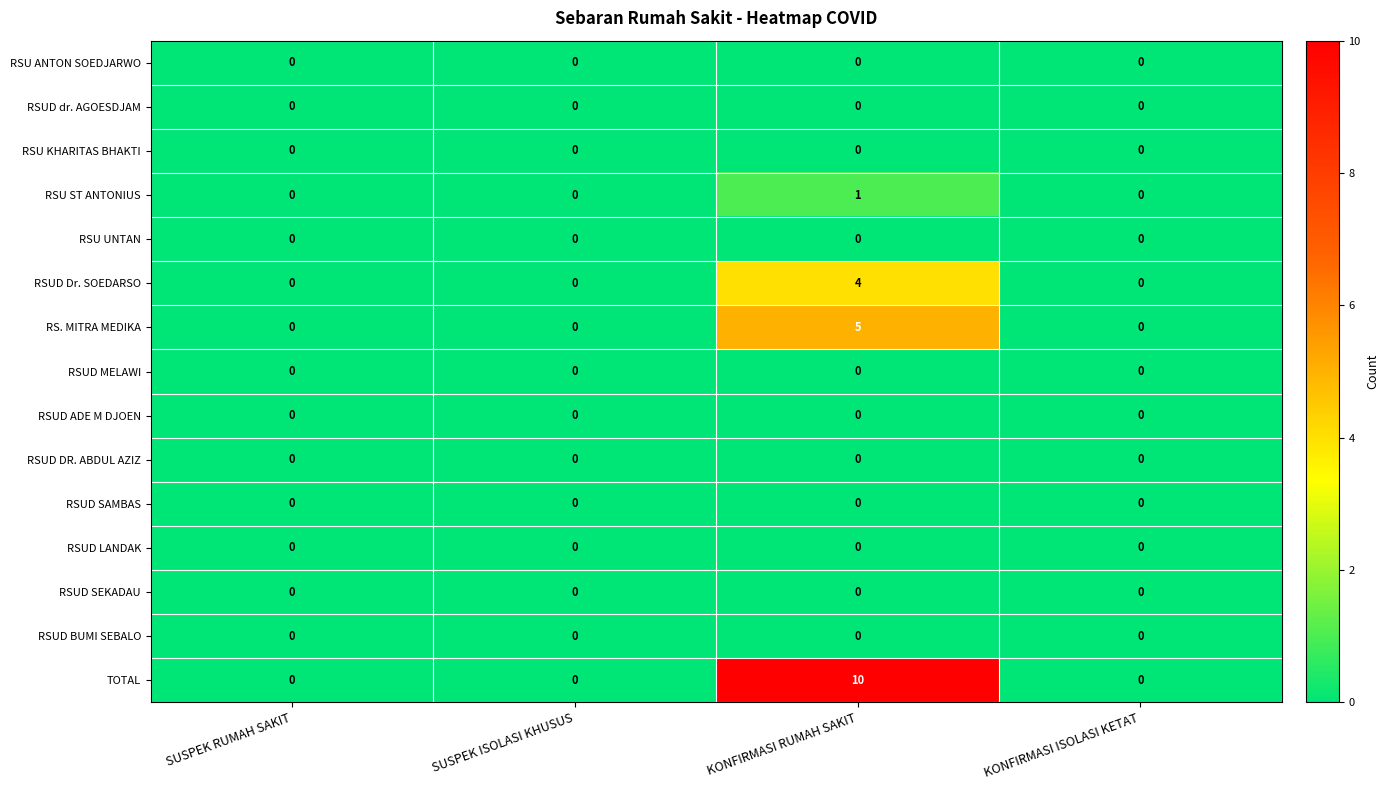

How many positive values does the RSU ST ANTONIUS series have?

1